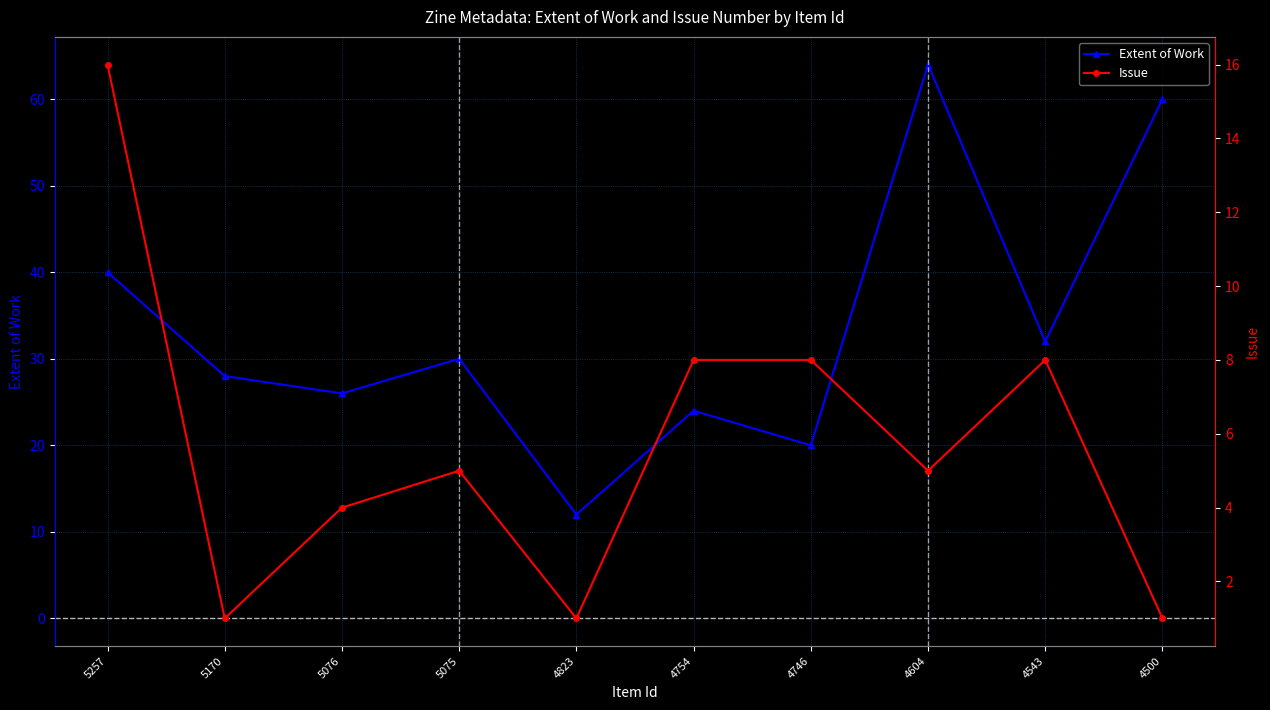

How many distinct data groups are displayed?

2